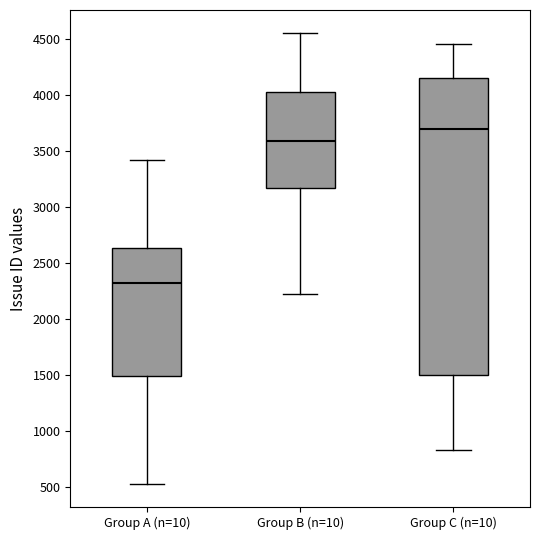

Where is the upper edge of the box for Group B (n=10) on the y-axis? The values are not printed on the chart, so give them approximately, as read against the axis.

4050